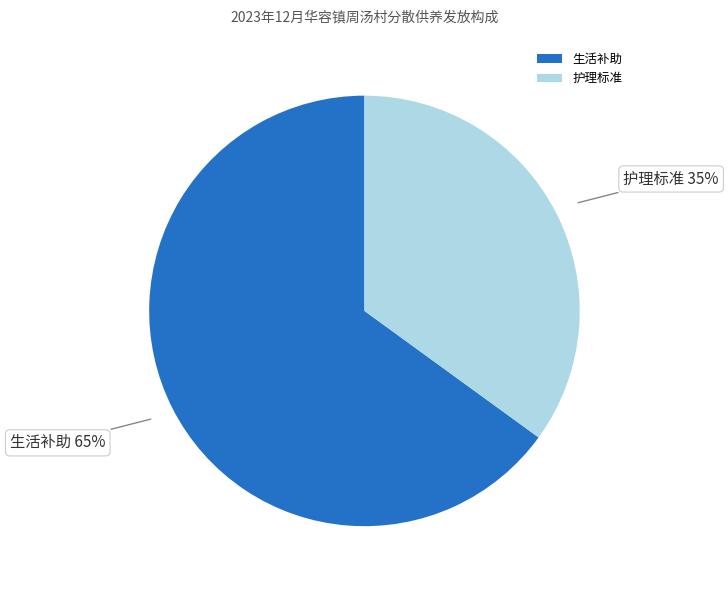

Which slice represents more than half of the pie?

生活补助